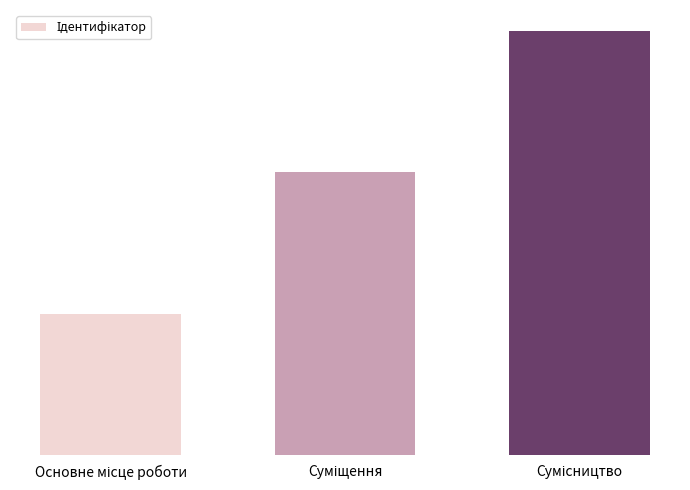

Are the bars horizontal?

No